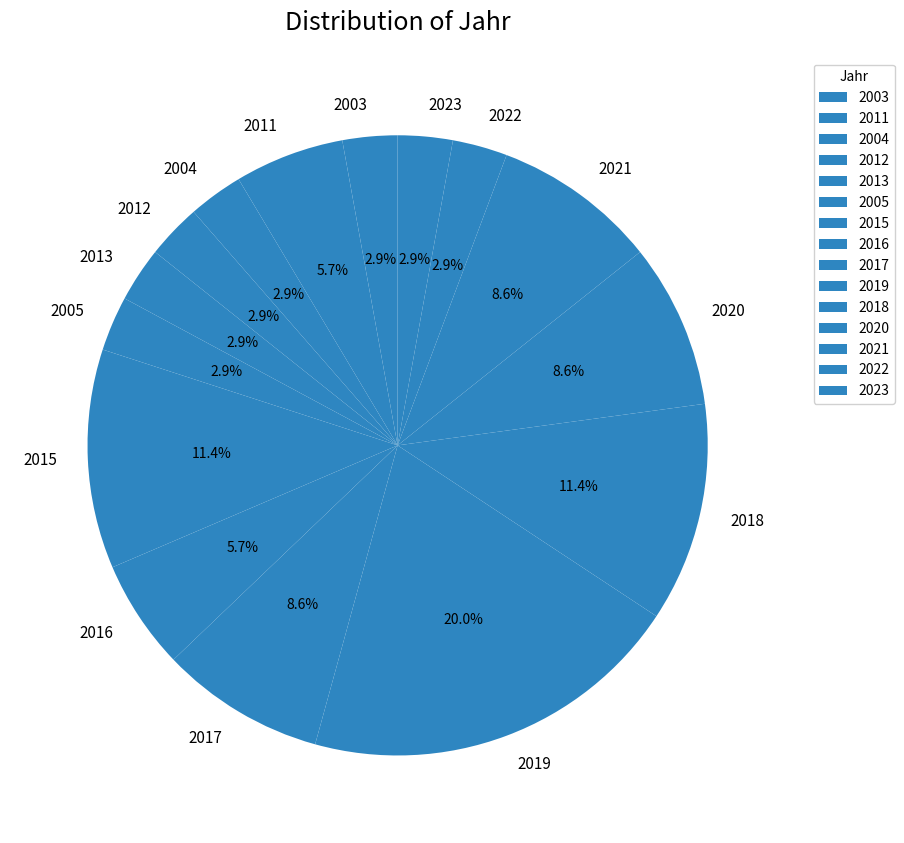

Count the number of slices in the pie.

15